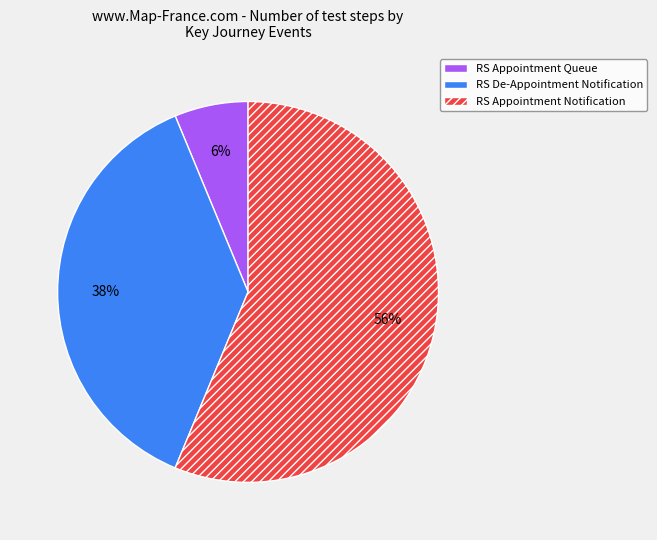

Which has a higher value, RS Appointment Notification or RS Appointment Queue?

RS Appointment Notification